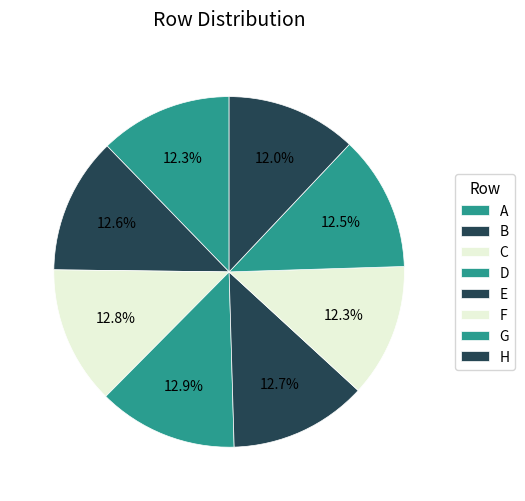

To the nearest percent, what portion does H represent?

12%